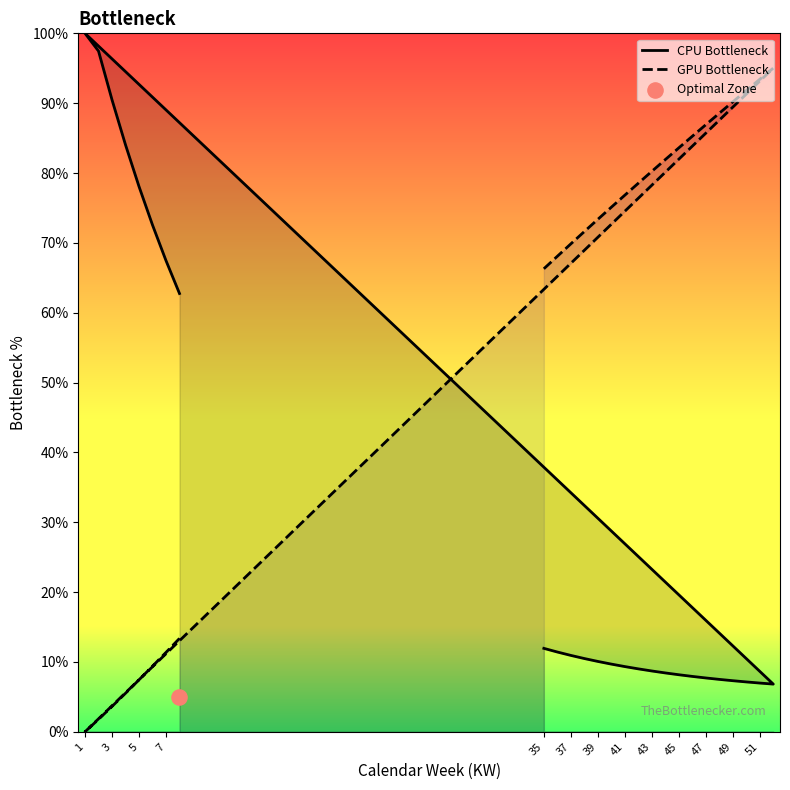

Which series has the widest spread of Y values?

GPU Bottleneck